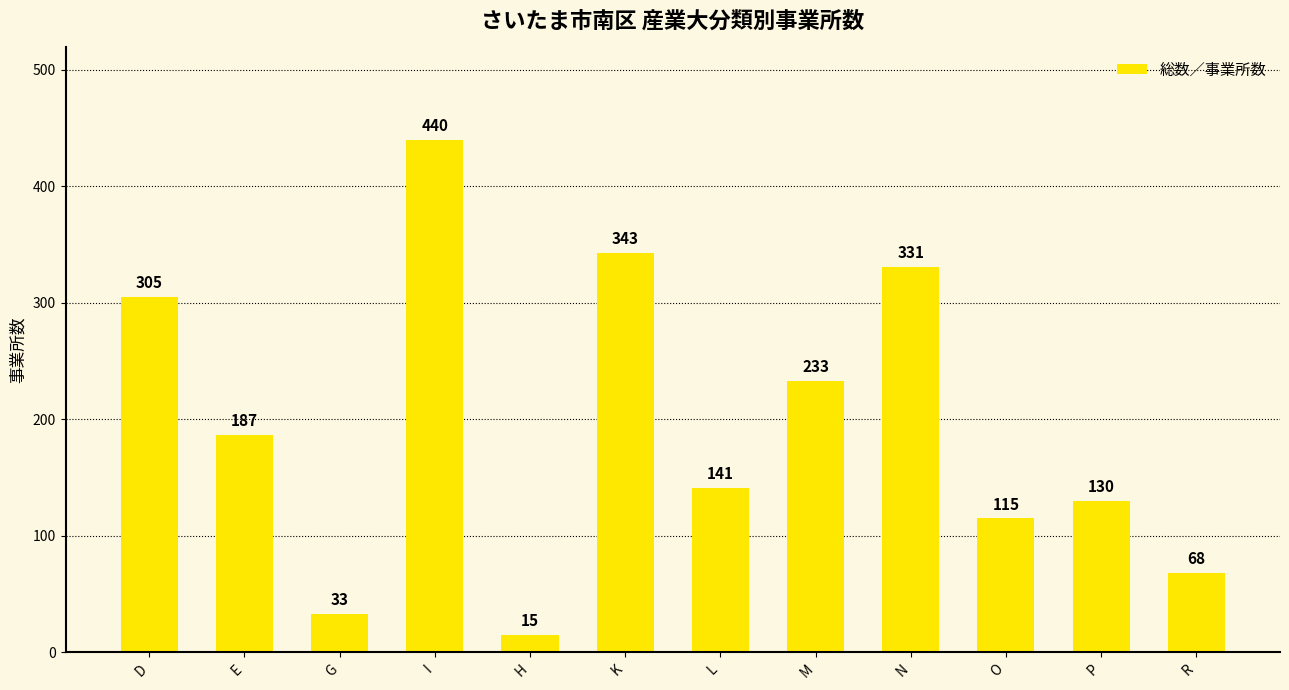

Count the number of categories in the chart.

12